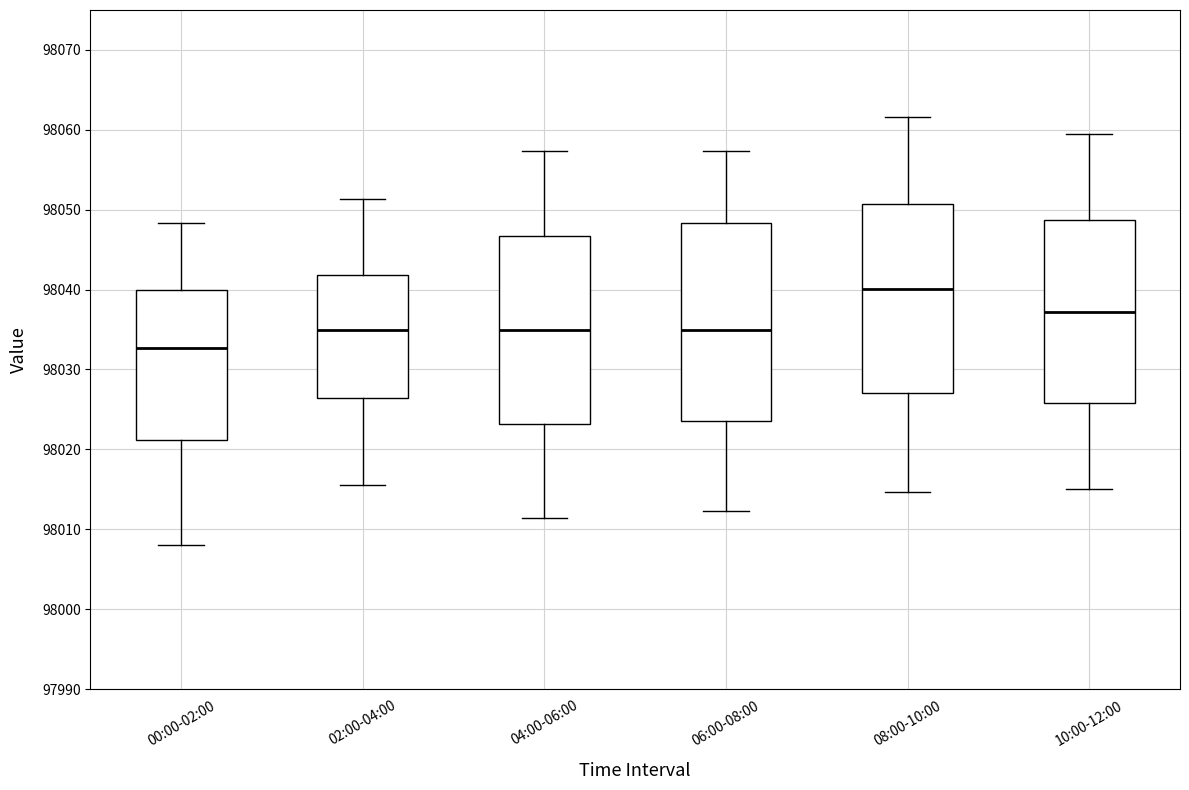

Reading left to right, read every box against the y-axis: the position of its median line, the range the box covers, and the ends of its whiskers. The values are not printed on the chart, so give them approximately, as read against the axis.

00:00-02:00: median 98033, box 98021 to 98040, whiskers 98008 to 98048
02:00-04:00: median 98035, box 98026 to 98042, whiskers 98016 to 98051
04:00-06:00: median 98035, box 98023 to 98047, whiskers 98011 to 98057
06:00-08:00: median 98035, box 98024 to 98048, whiskers 98012 to 98057
08:00-10:00: median 98040, box 98027 to 98051, whiskers 98015 to 98062
10:00-12:00: median 98037, box 98026 to 98049, whiskers 98015 to 98060